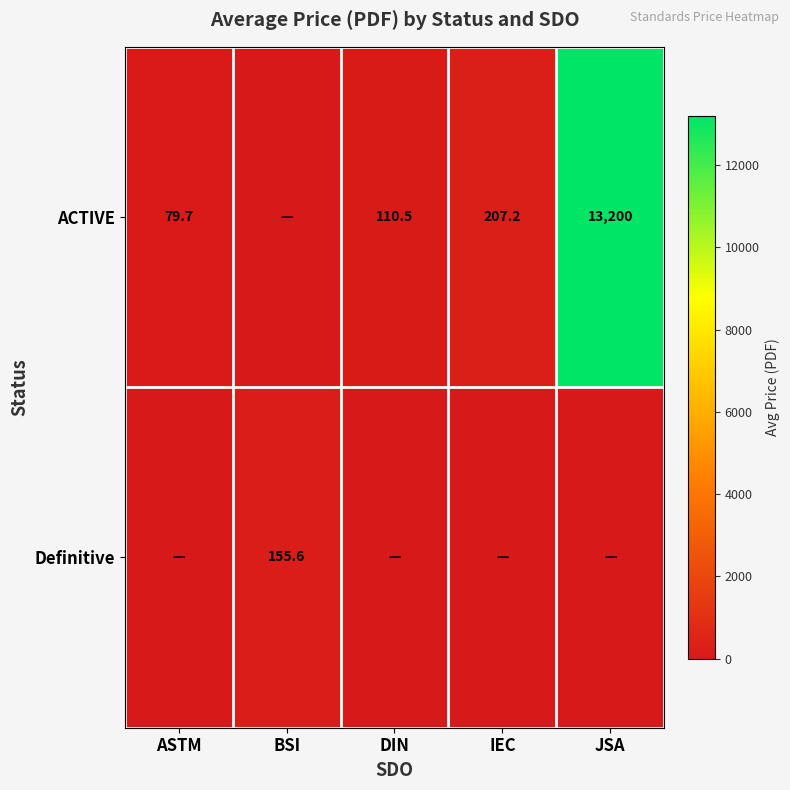

Is it true that Definitive equals 254.4 at BSI?

False